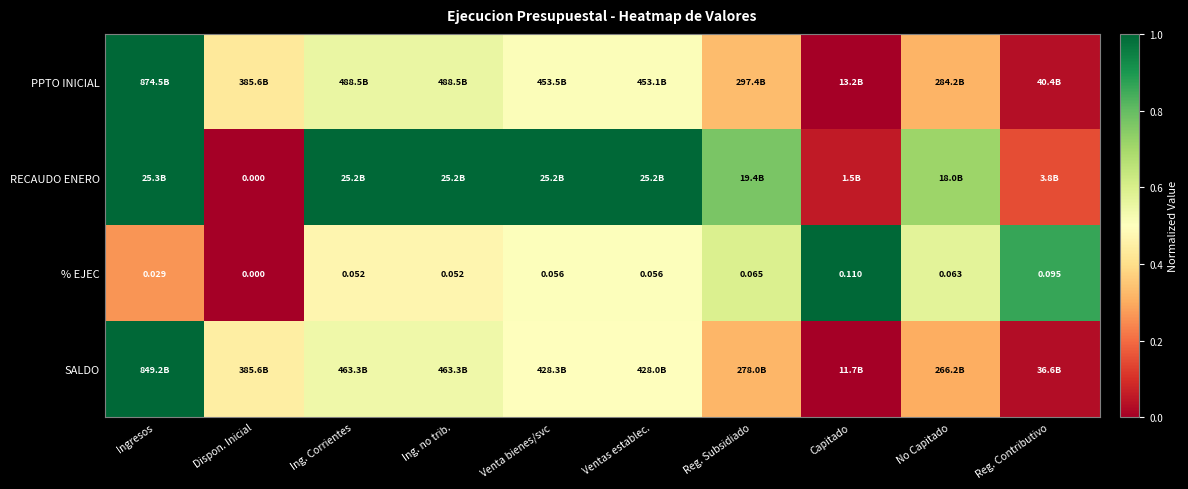

At which label is % EJEC closest to 0?

Dispon. Inicial